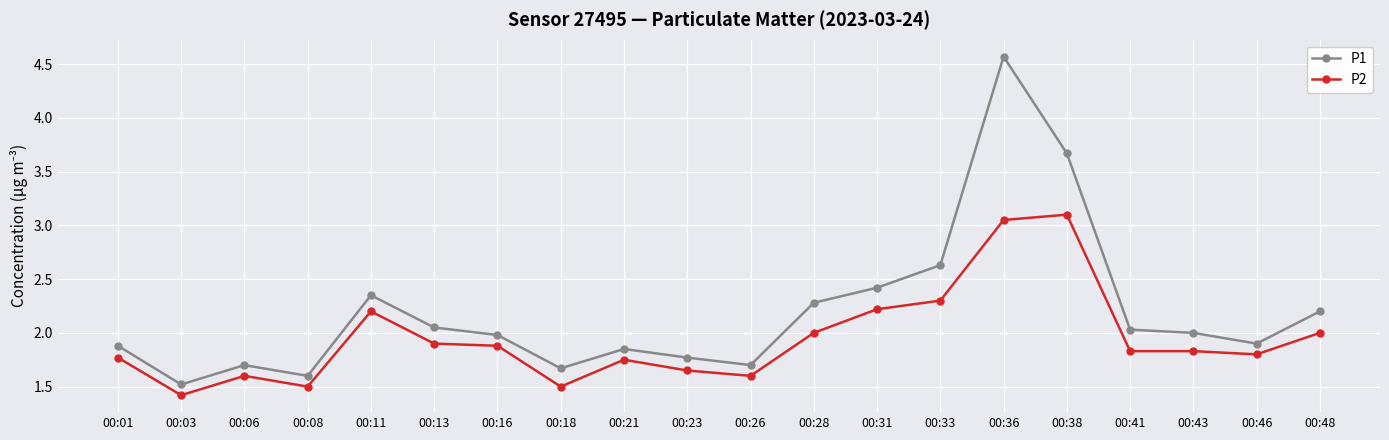

Which series has the widest spread of values?

P1